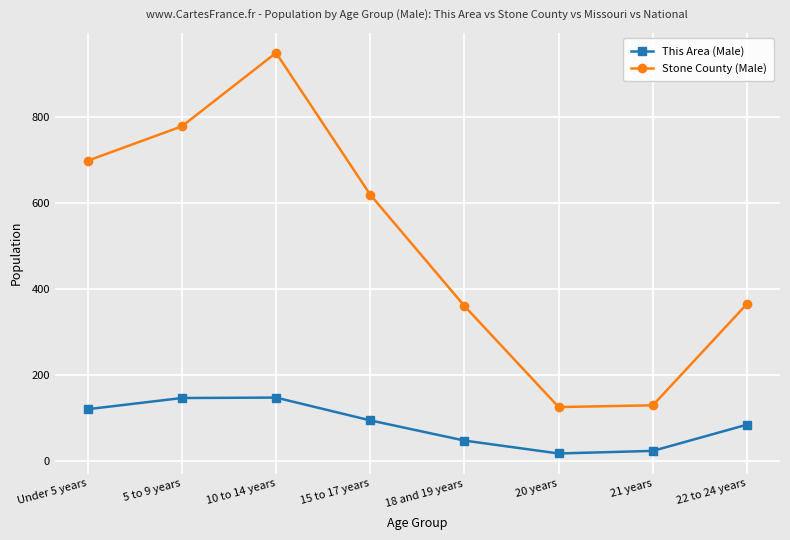

At 15 to 17 years, list the series in order from largest to smallest.

Stone County (Male), This Area (Male)